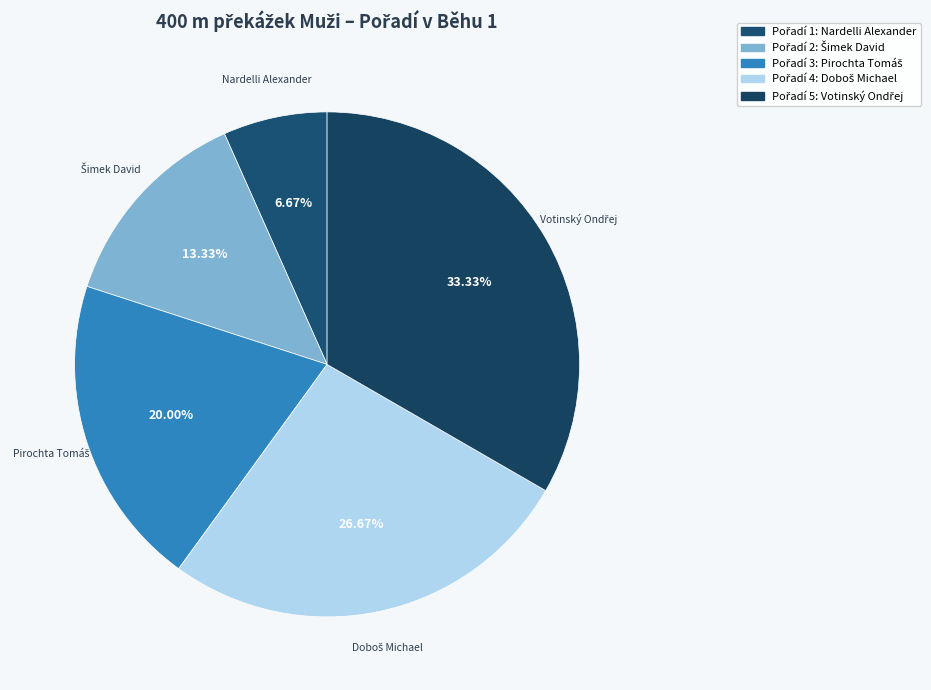

Count the number of slices in the pie.

5